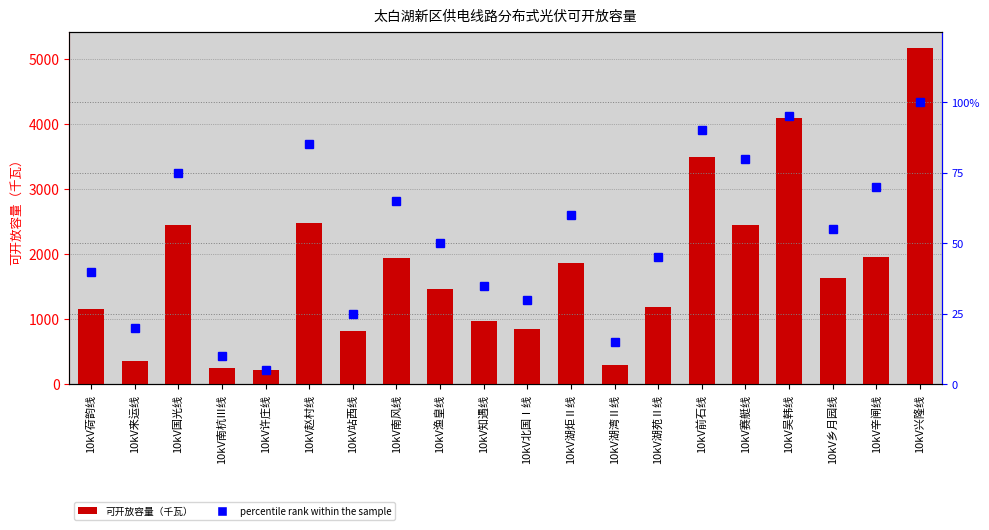

Is it true that percentile rank within the sample equals 55.0 at 10kV乡月园线?

True